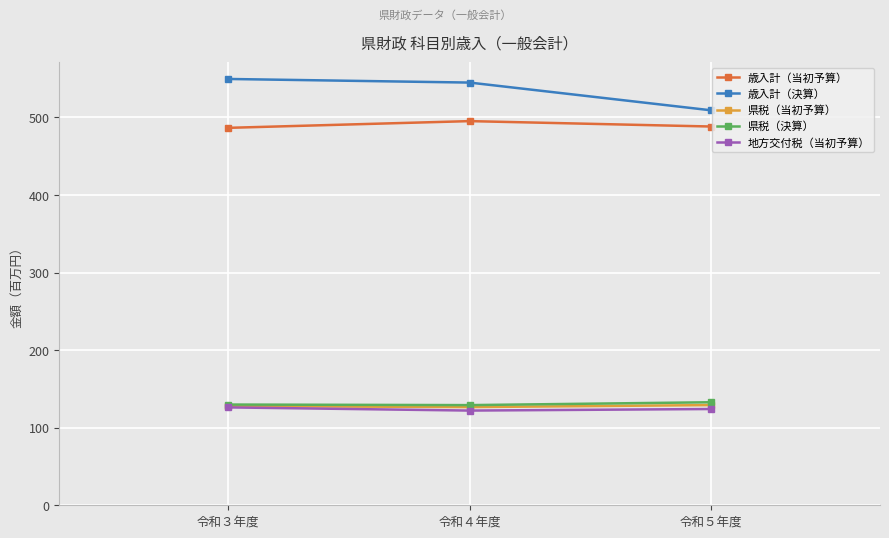

The value of 歳入計（当初予算） at 令和３年度 is 130.2. True or false?

False